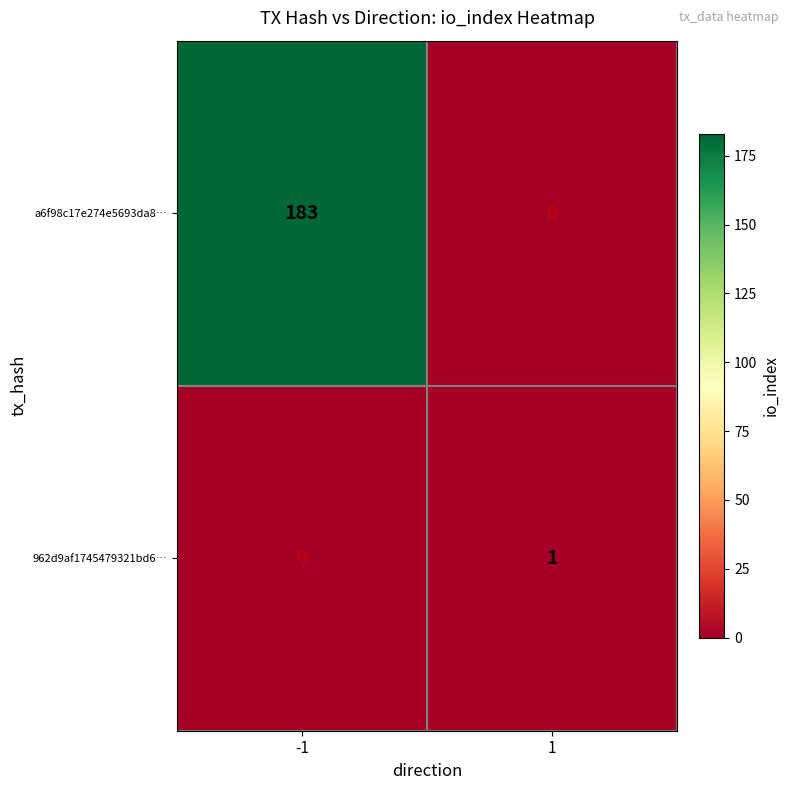

Read the a6f98c17e274e5693da8… value at -1, to the nearest 10.

180